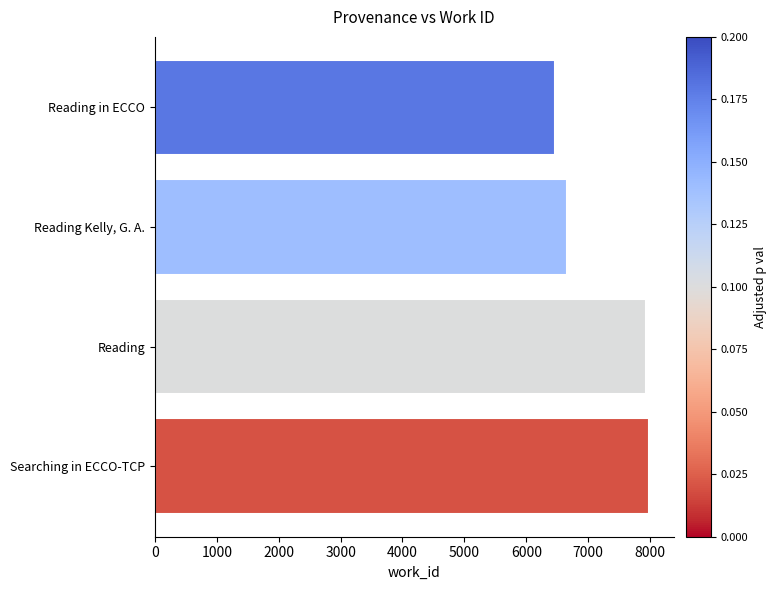

What is the approximate value at Searching in ECCO-TCP?

7982